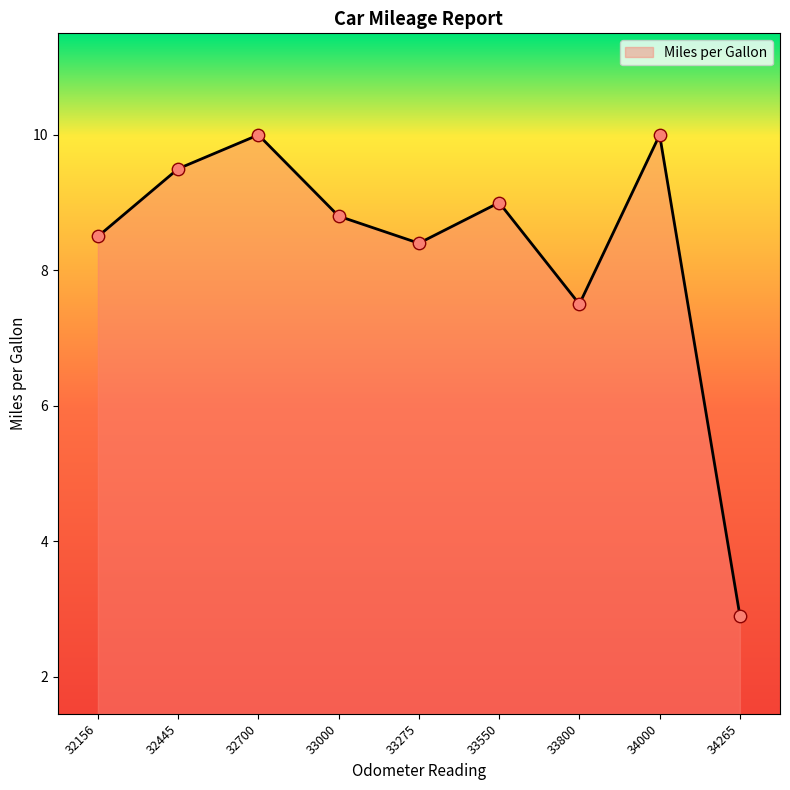

What is the change in value from 33000 to 33800?

-1.3